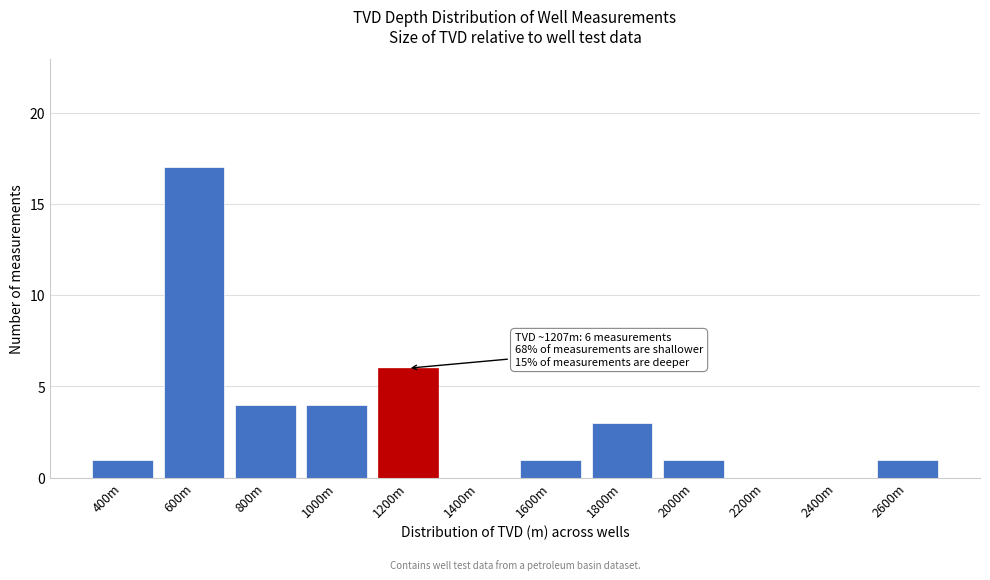

Reading left to right, extract all data points from this chart.

400m=1	600m=17	800m=4	1000m=4	1200m=6	1400m=0	1600m=1	1800m=3	2000m=1	2200m=0	2400m=0	2600m=1